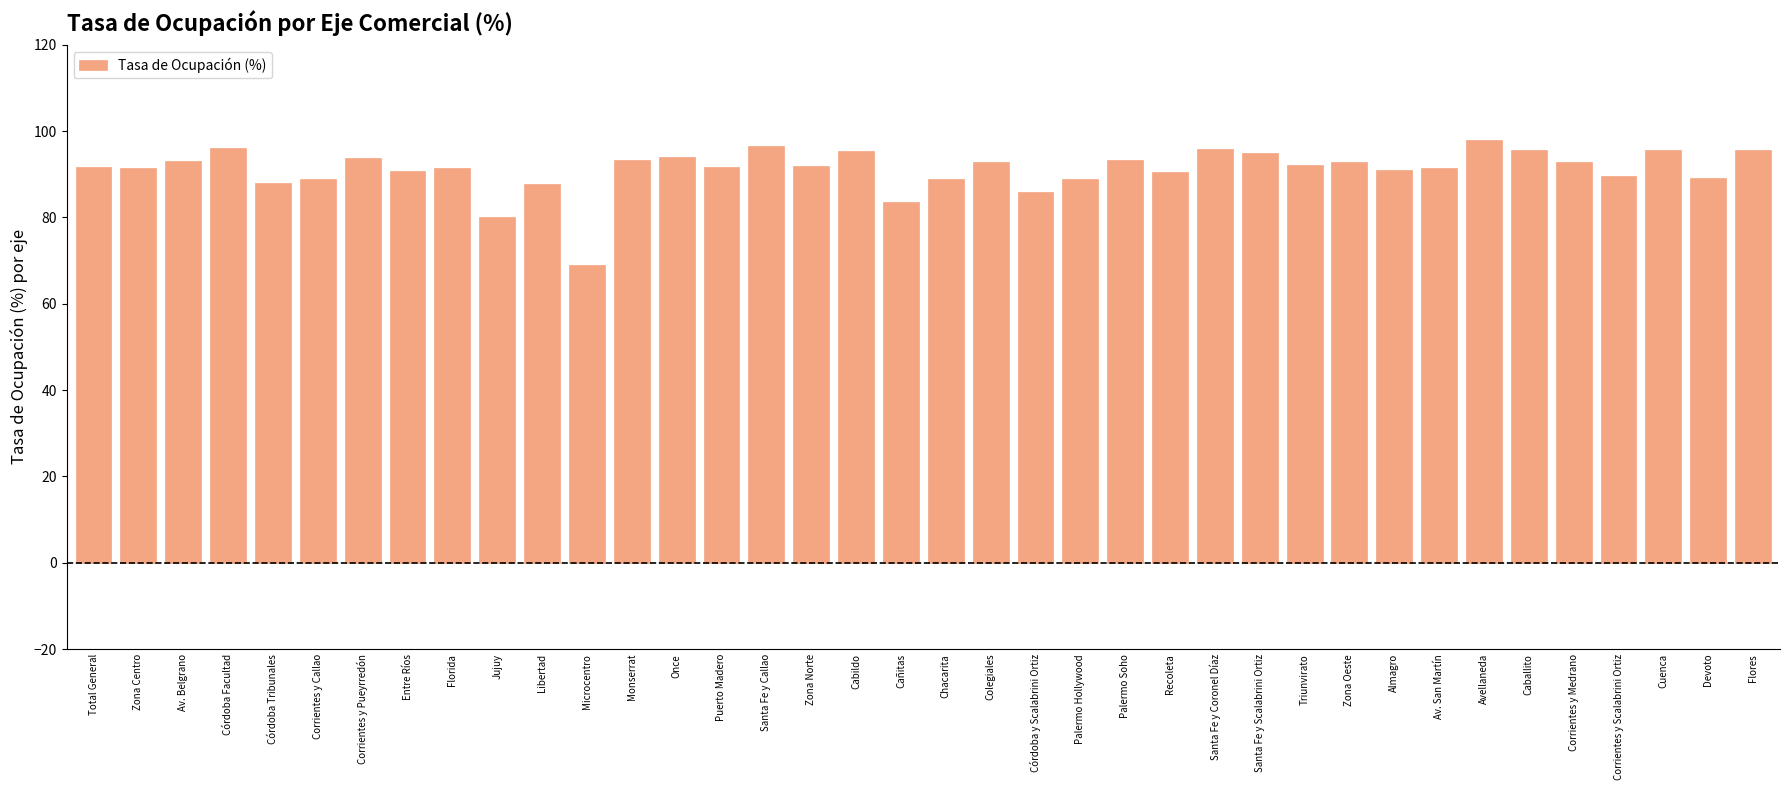

The value at Devoto is 89.0. True or false?

True